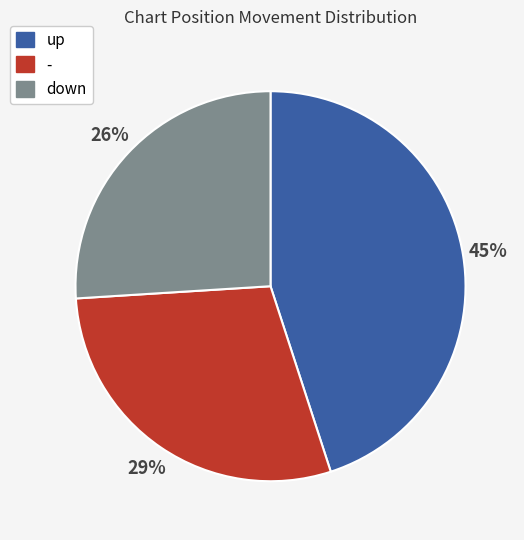

Combined, do up and down account for over 50%?

Yes